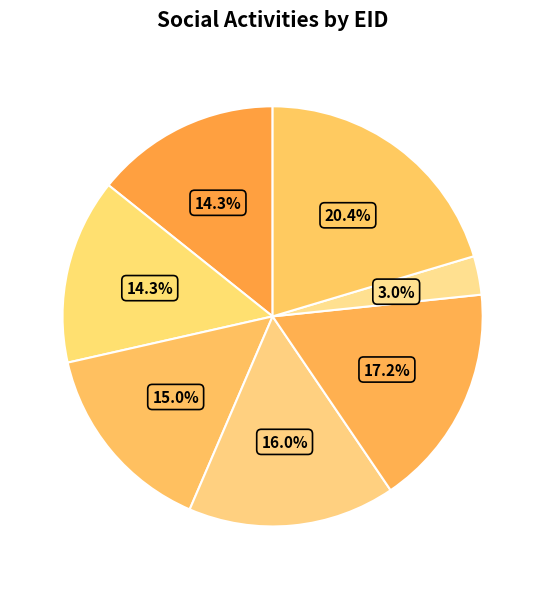

Which slice is the largest?

135292